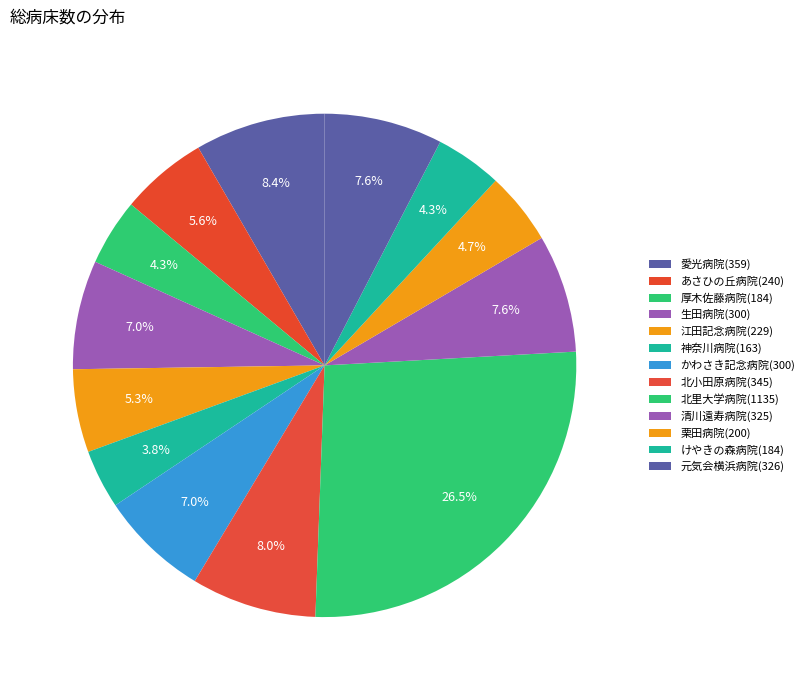

What percentage is the 厚木佐藤病院(184) slice, to the nearest percent?

4%